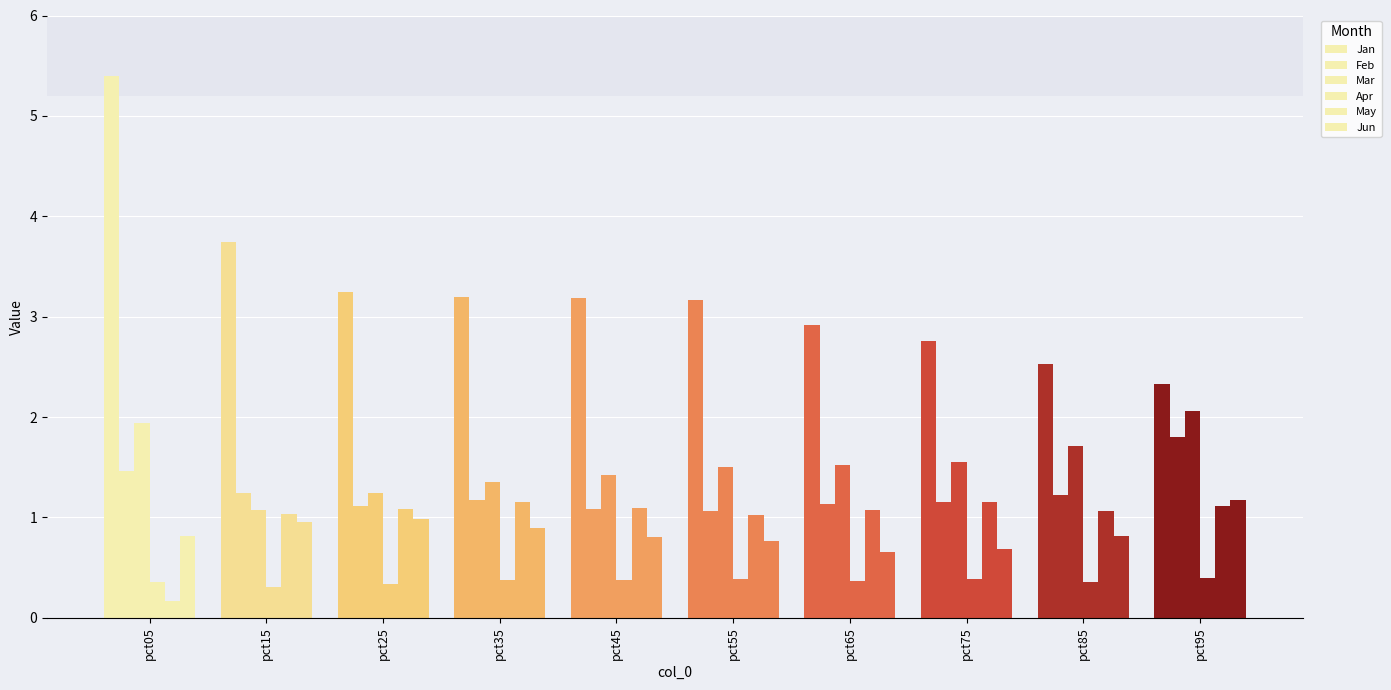

Count the number of categories in the chart.

10